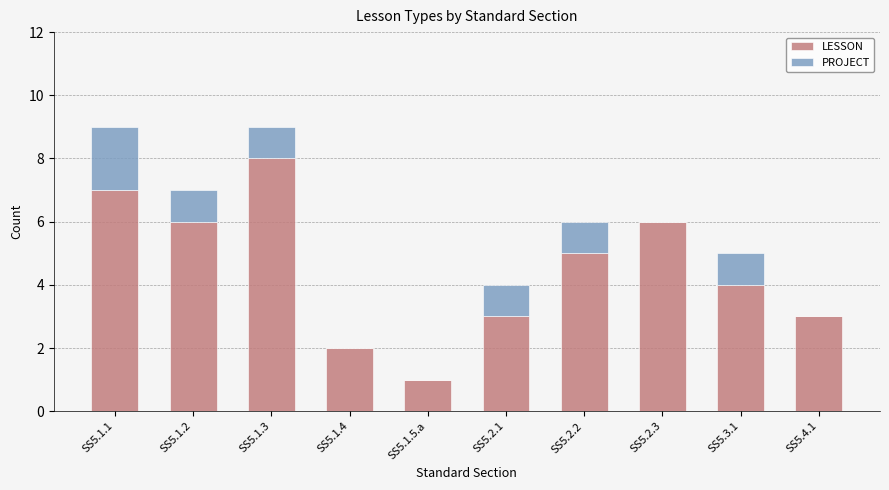

The LESSON series shows 6 at SS5.3.1. True or false?

False